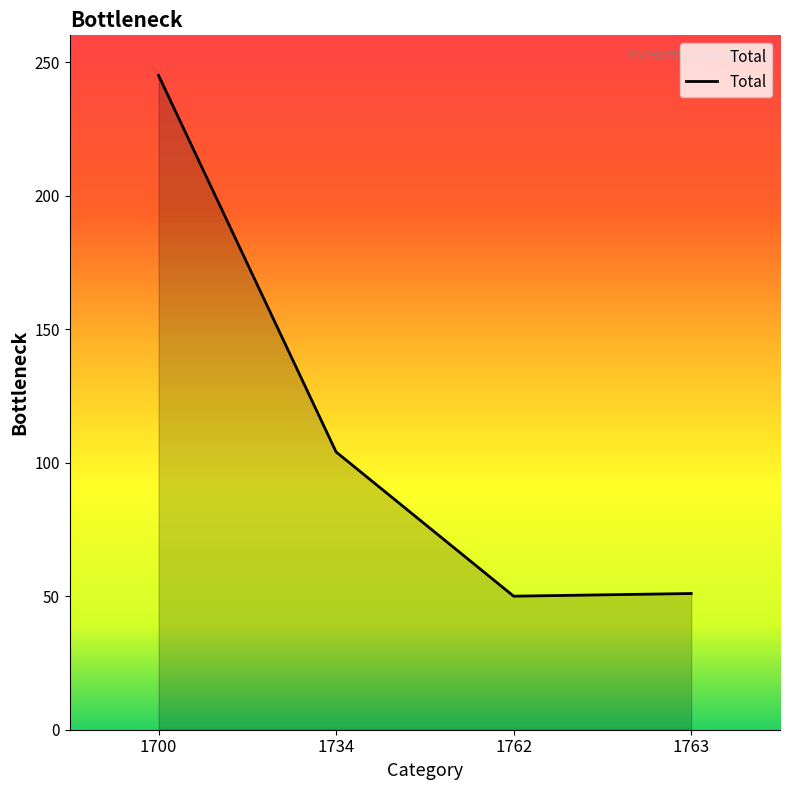

At which label is the value closest to 147?

1734